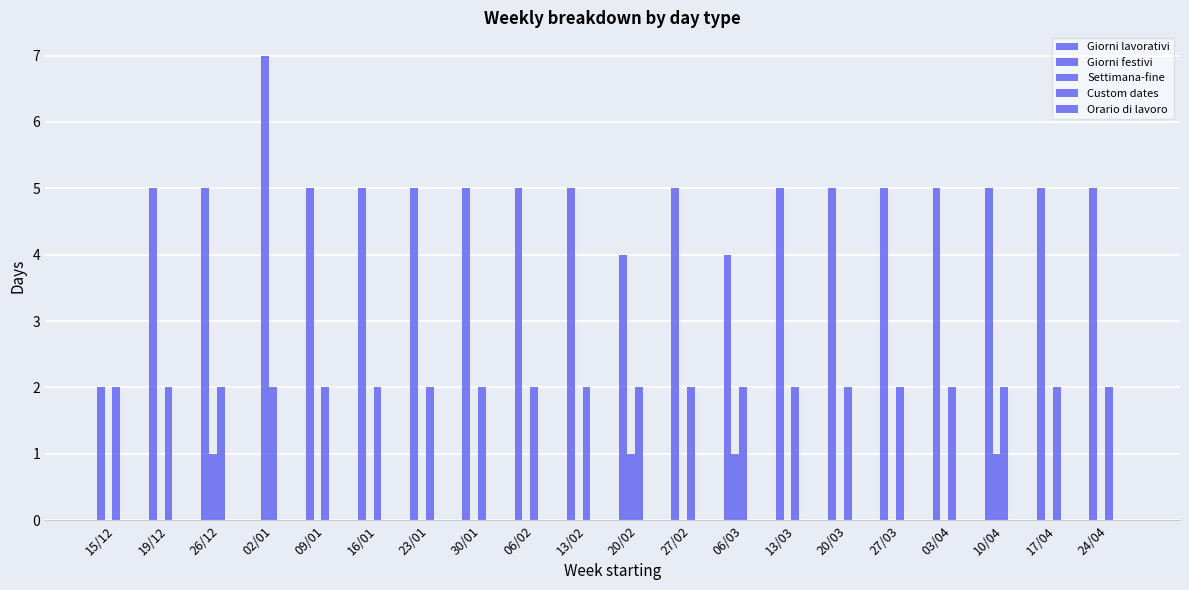

How many groups of bars are there?

20